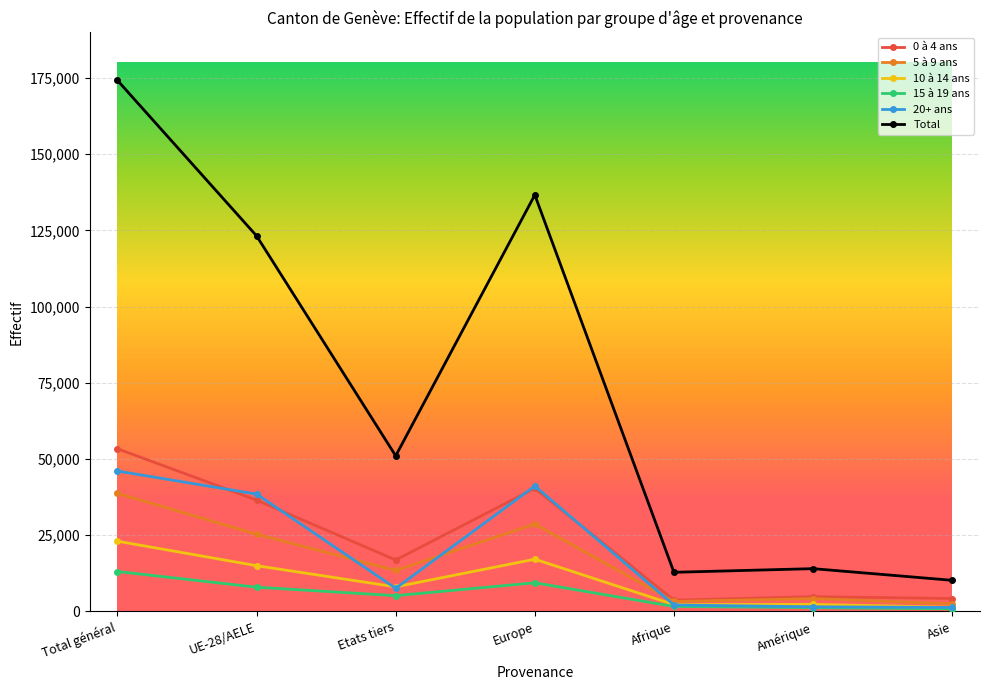

What value does the 15 à 19 ans series have at UE-28/AELE, to the nearest 100?

7900